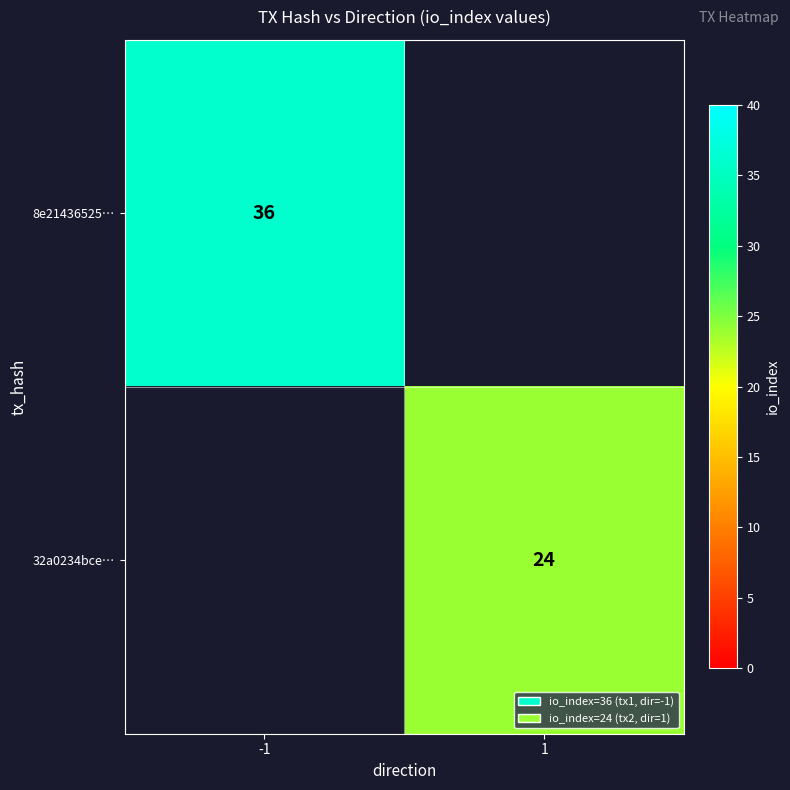

What is the maximum value shown in the chart?

36.0